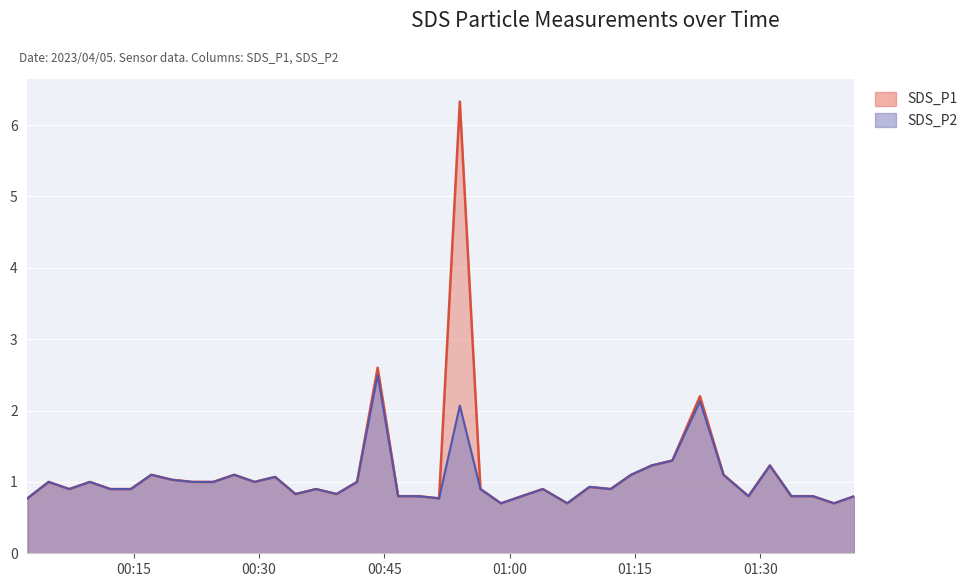

At which category does SDS_P1 reach its first local valley?

2023/04/05 00:07:18